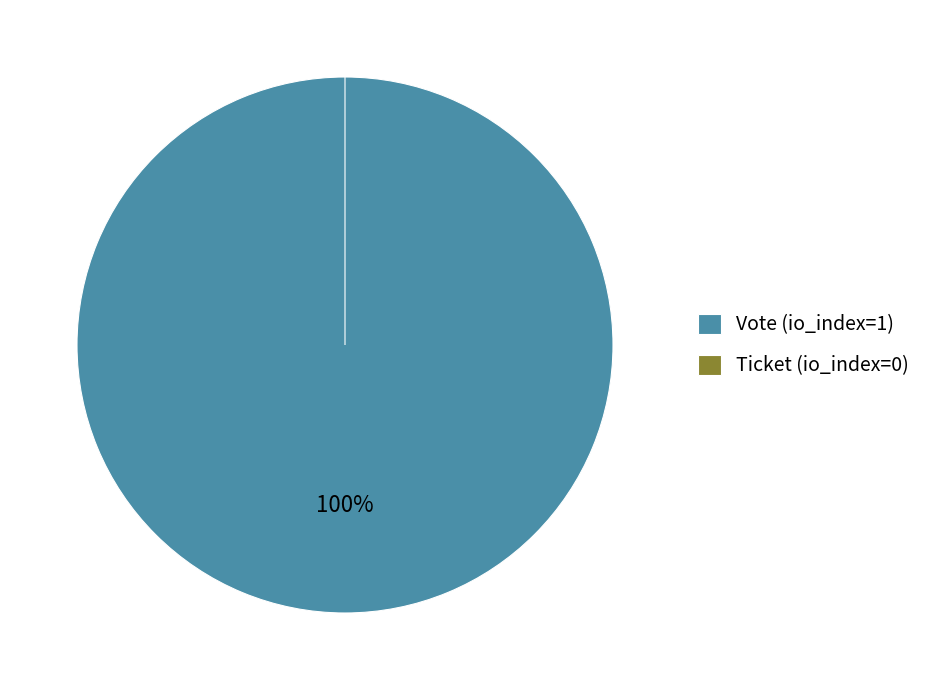

What percentage is NOT represented by Ticket (io_index=0)?

100.0%